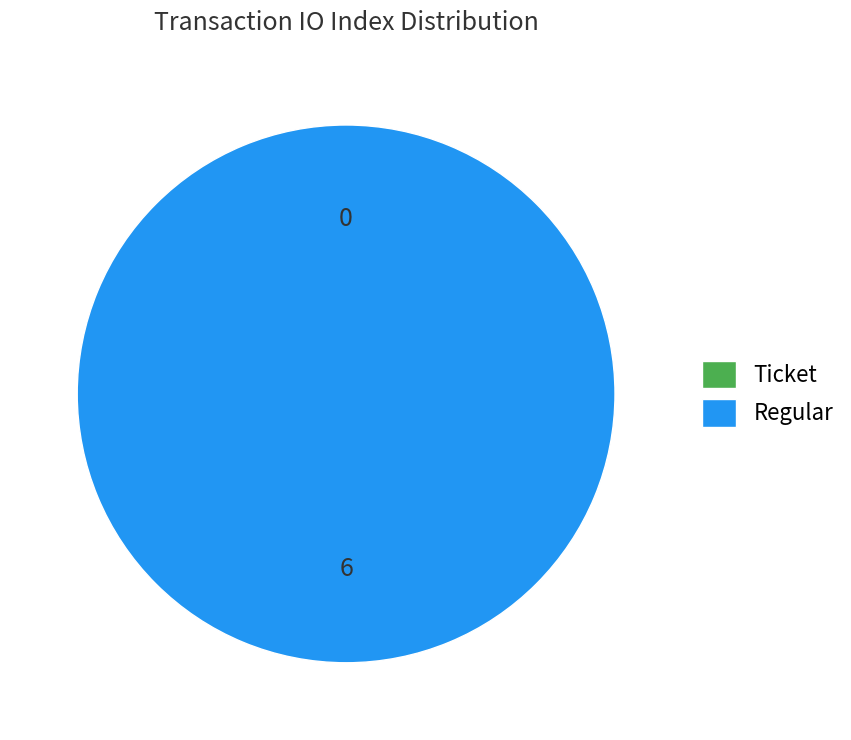

True or false: Ticket accounts for 0% of the total.

True